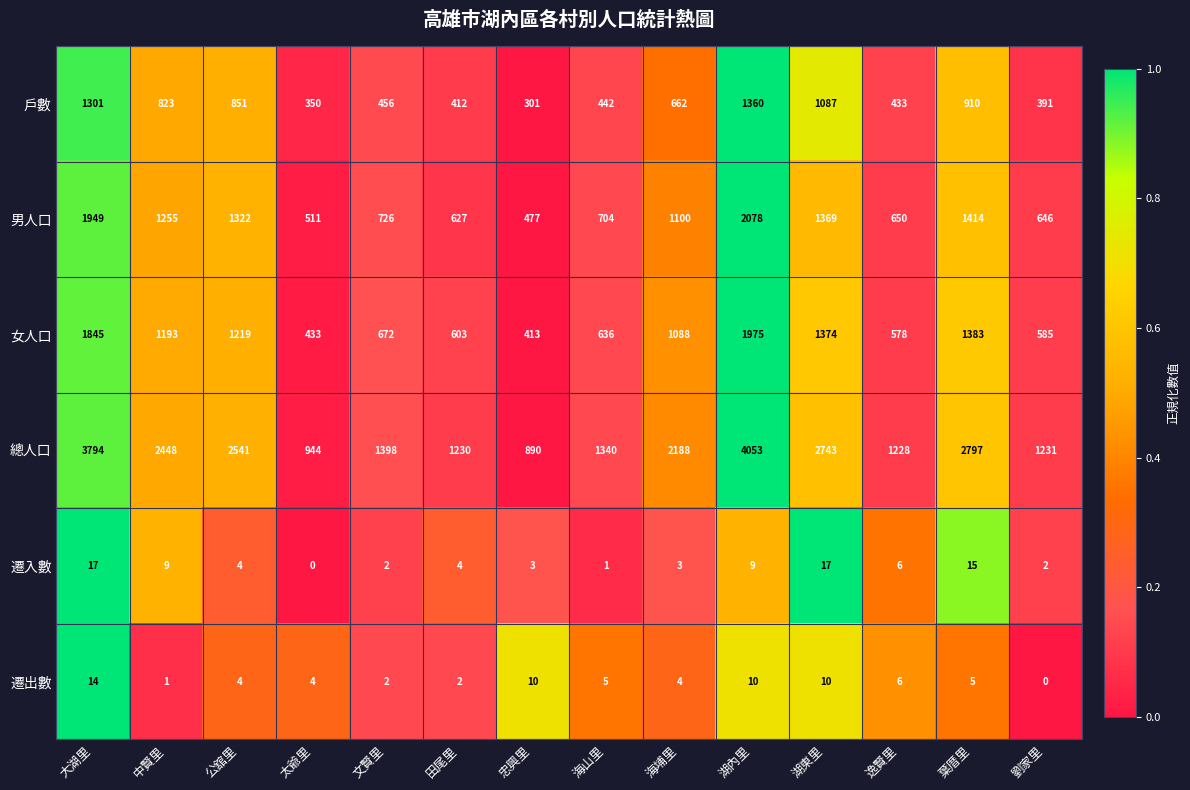

True or false: 女人口 has a value of 1219 at 公舘里.

True